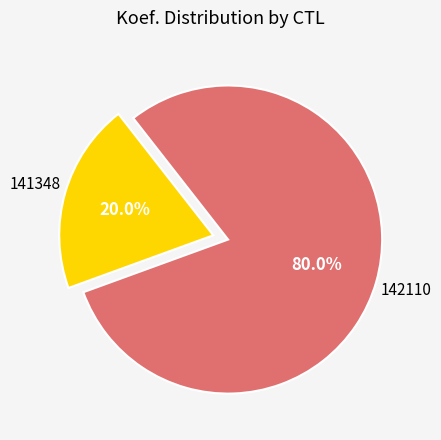

Does any single category account for the majority?

Yes